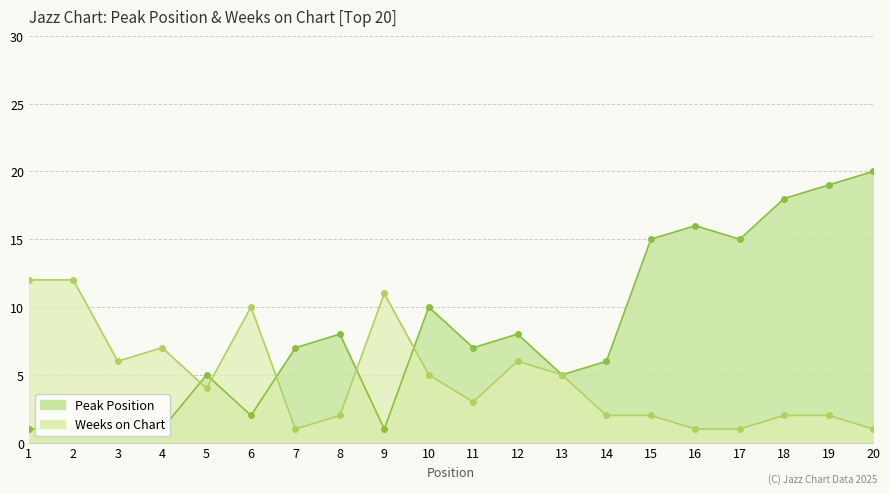

The value of Peak Position at 8 is 8. True or false?

True